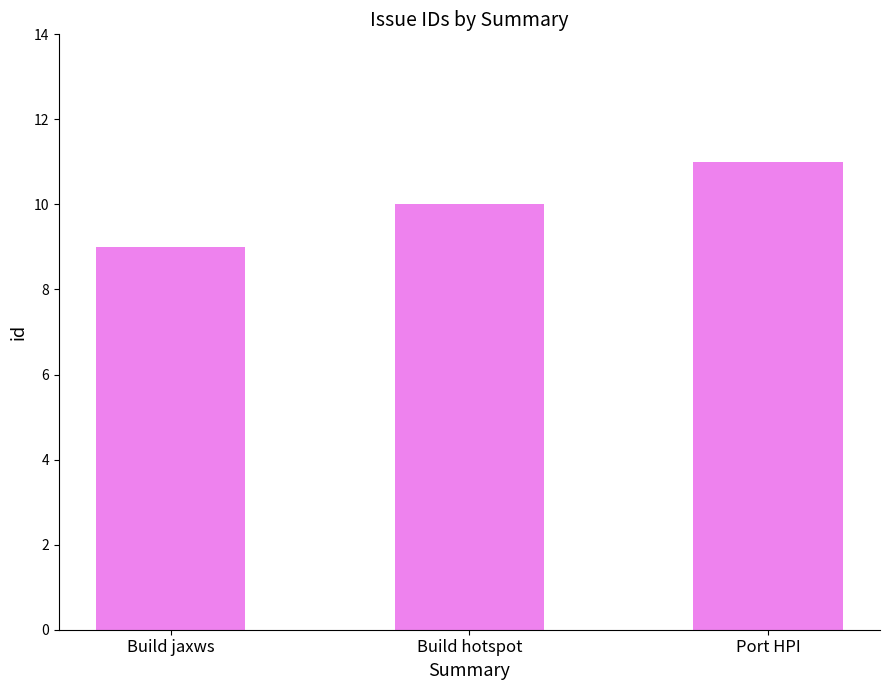

Rank the categories by value from lowest to highest.

Build jaxws, Build hotspot, Port HPI